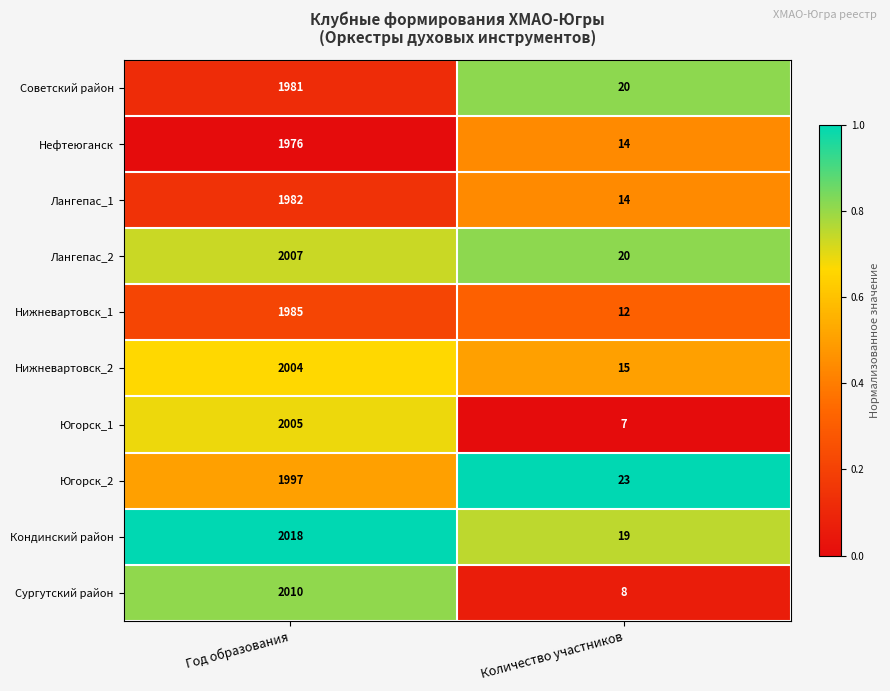

What is the sum of the Советский район values at Год образования and Количество участников?

2001